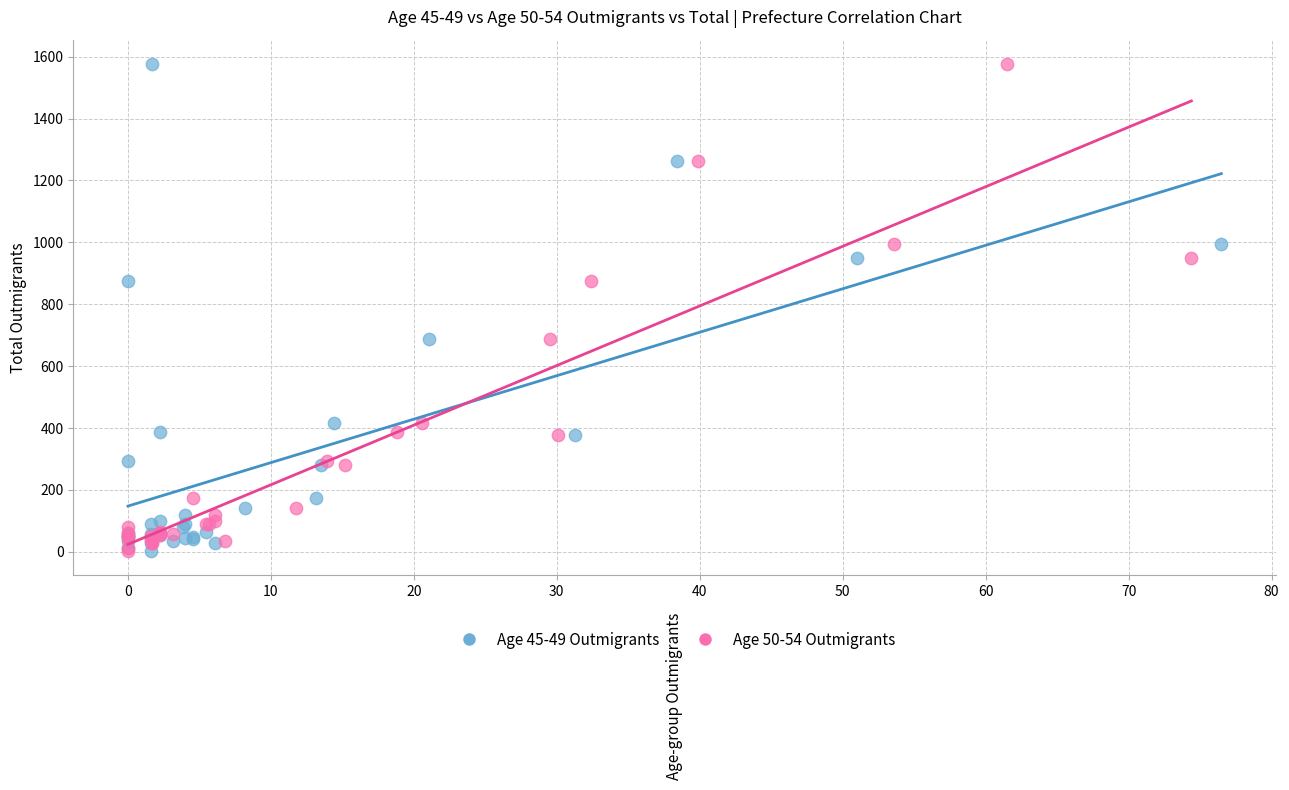

What are all the series names shown in the legend?

Age 45-49 Outmigrants, Age 50-54 Outmigrants